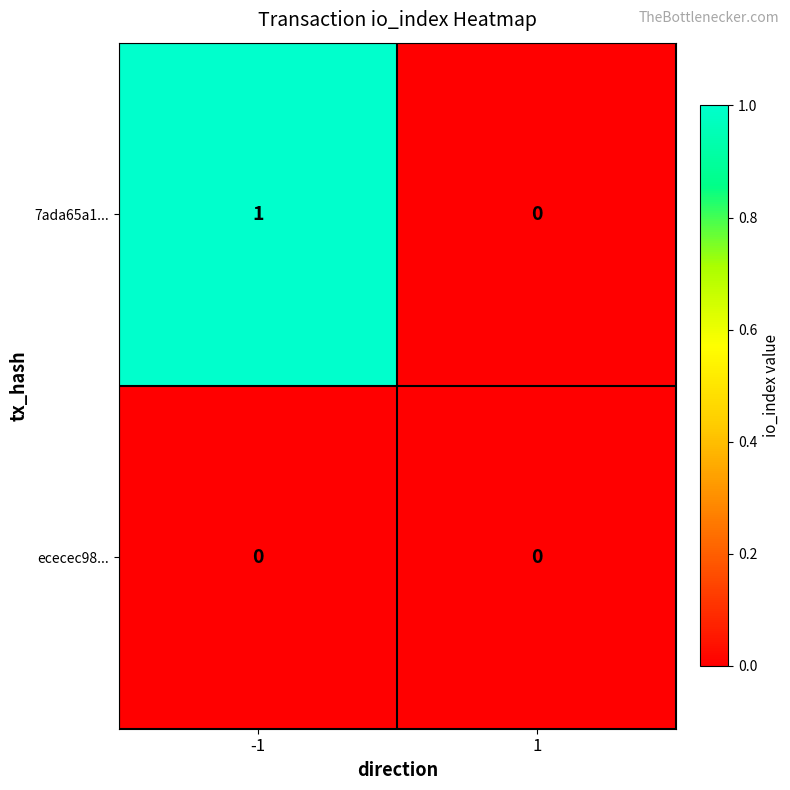

Which series changed the most between -1 and 1?

7ada65a1...